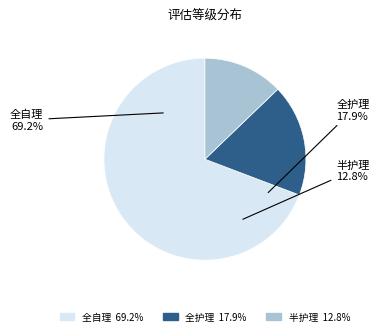

Is it true that 全护理 is 3% of the pie?

False